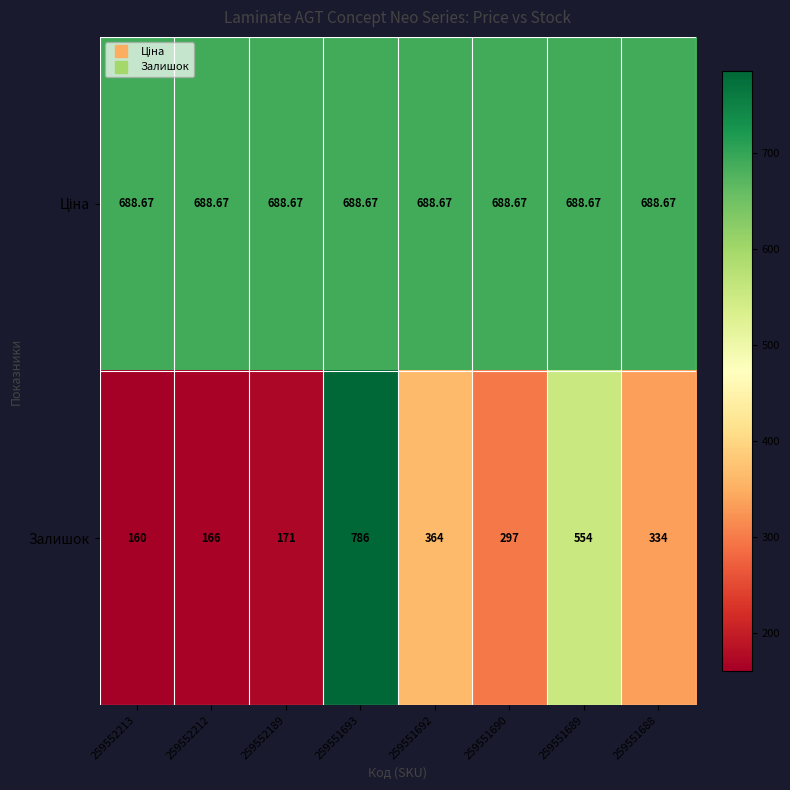

Between 259552189 and 259551689, which series saw the biggest shift?

Залишок